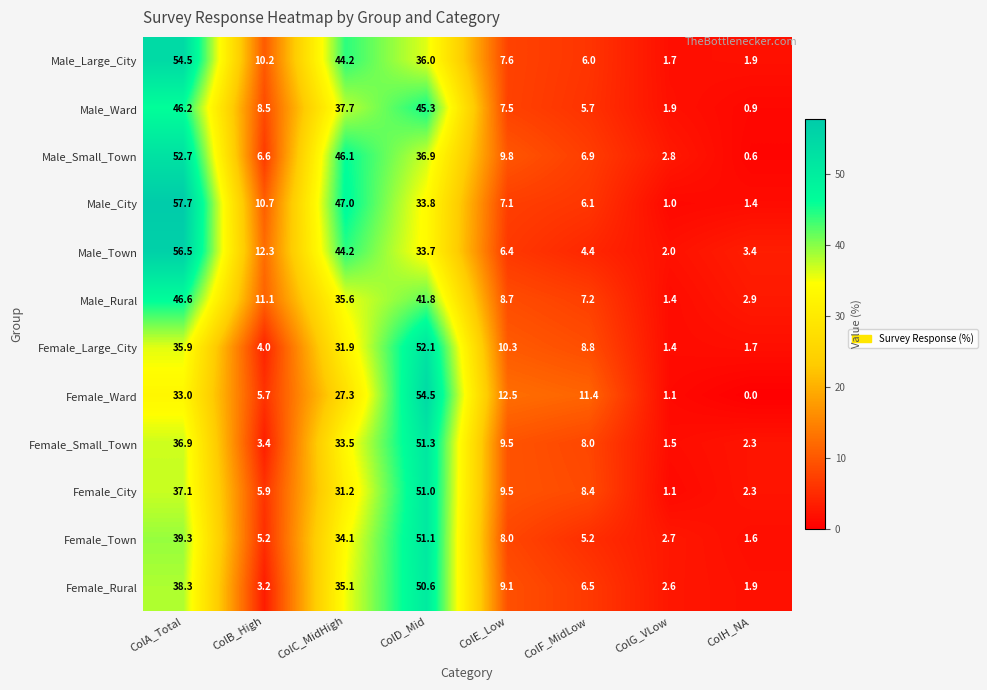

What is the difference between the Male_Large_City values at ColE_Low and ColD_Mid?

28.4